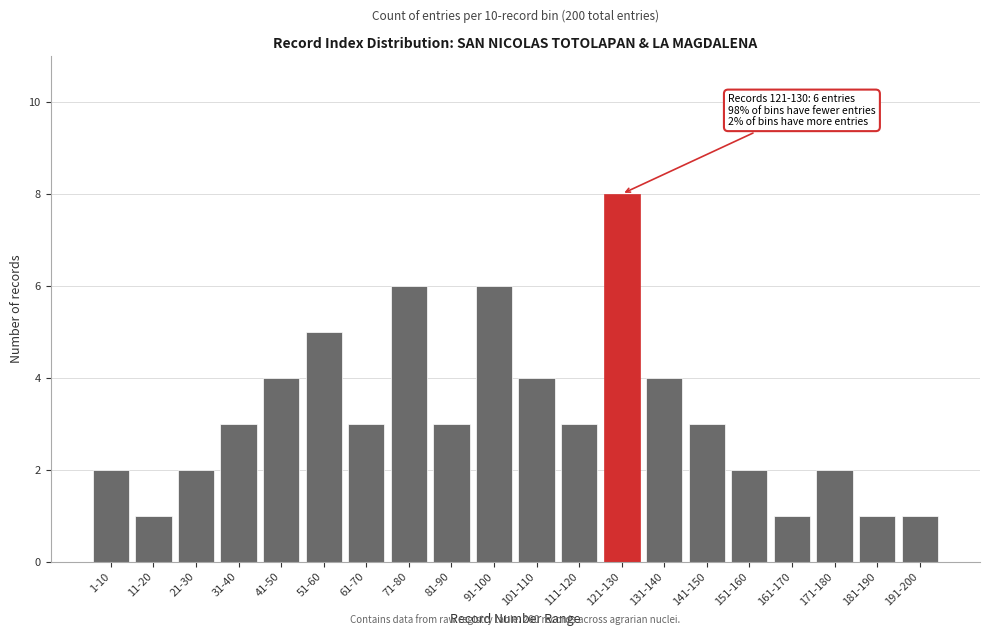

Reading left to right, what are all the values shown in this chart?

2	1	2	3	4	5	3	6	3	6	4	3	8	4	3	2	1	2	1	1